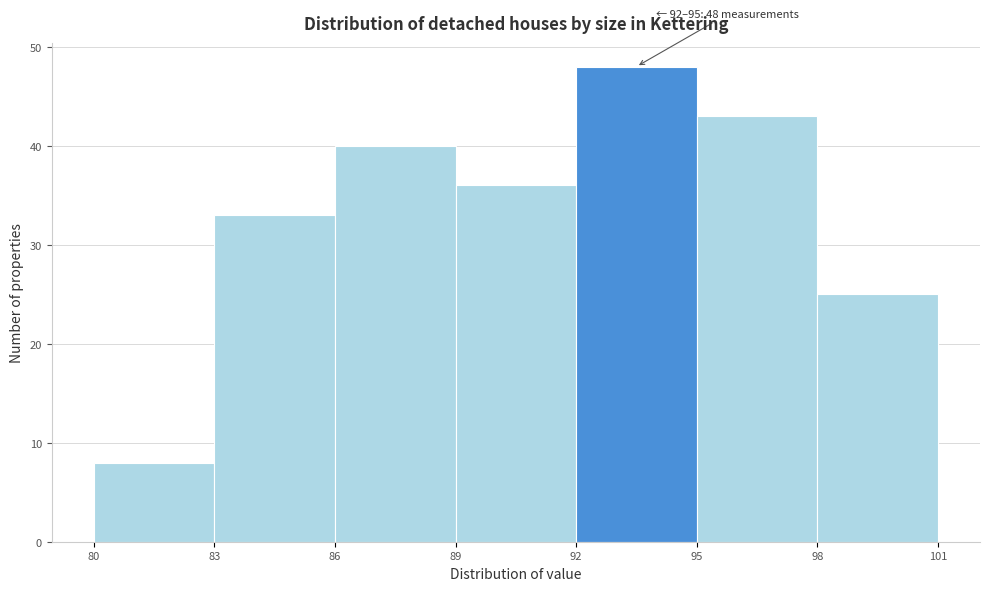

Which range on the x-axis has the tallest bar?

92 to 95